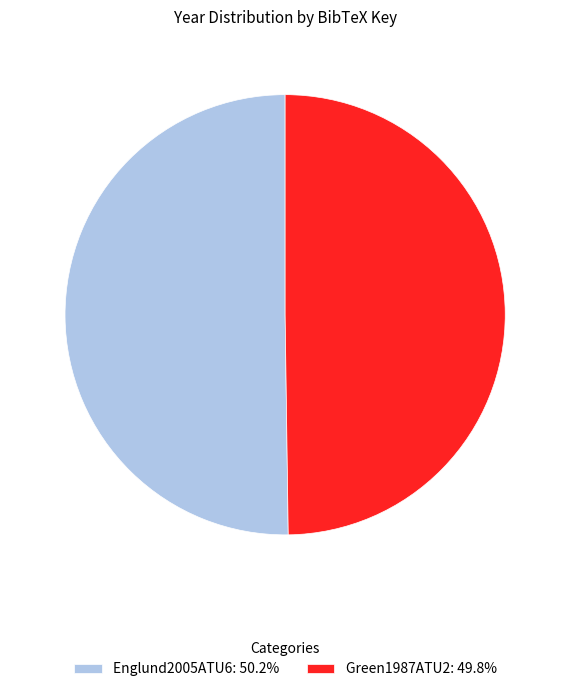

What is the ratio of the value at Englund2005ATU6: 50.2% to the value at Green1987ATU2: 49.8%?

1.0